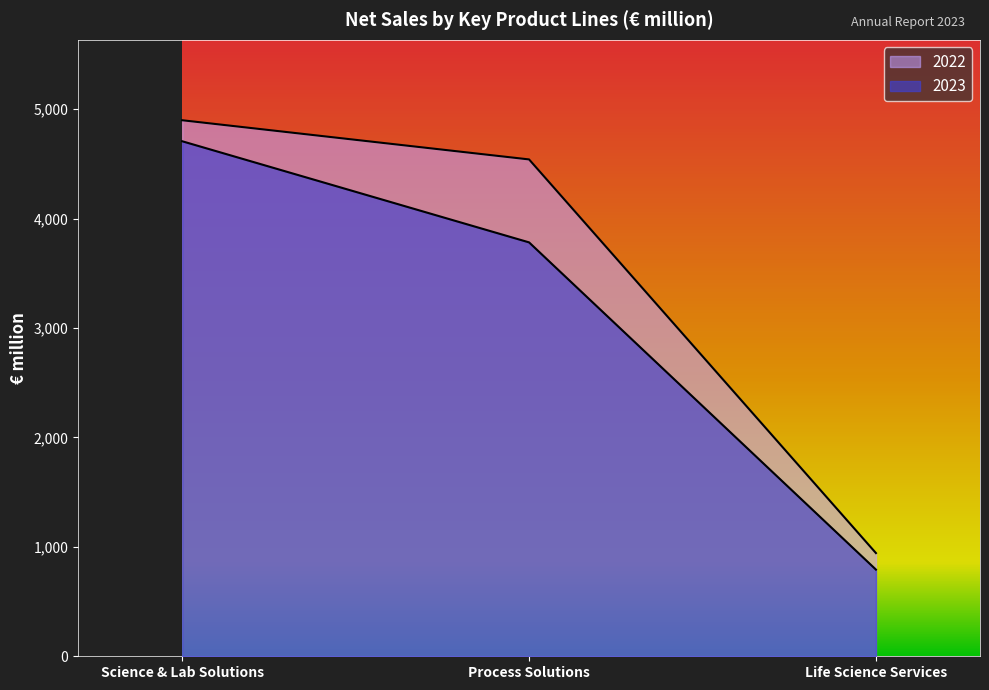

Which series has the largest range (max minus min)?

2022